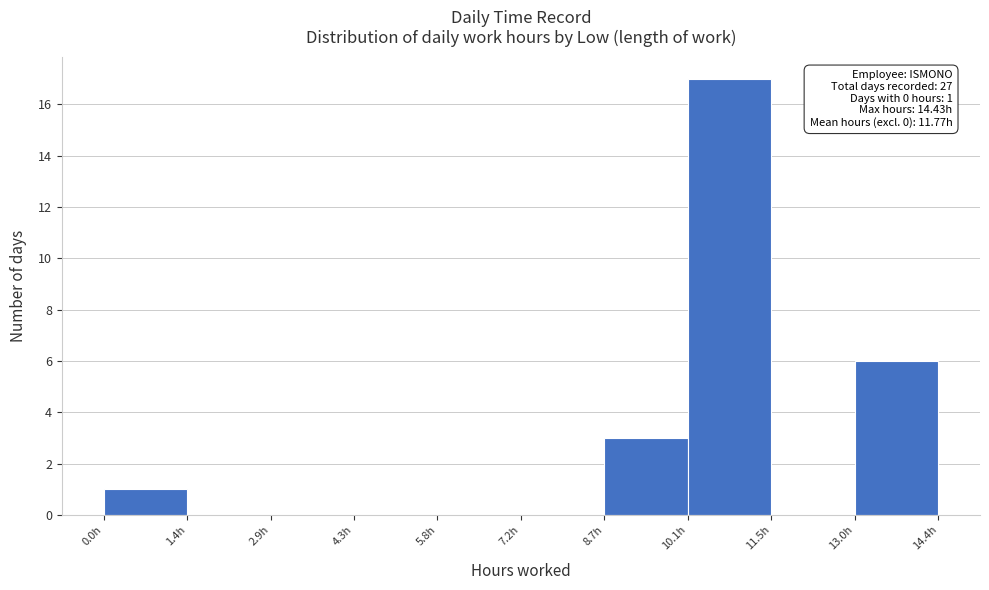

Which range on the x-axis has the tallest bar?

10.2 to 11.6